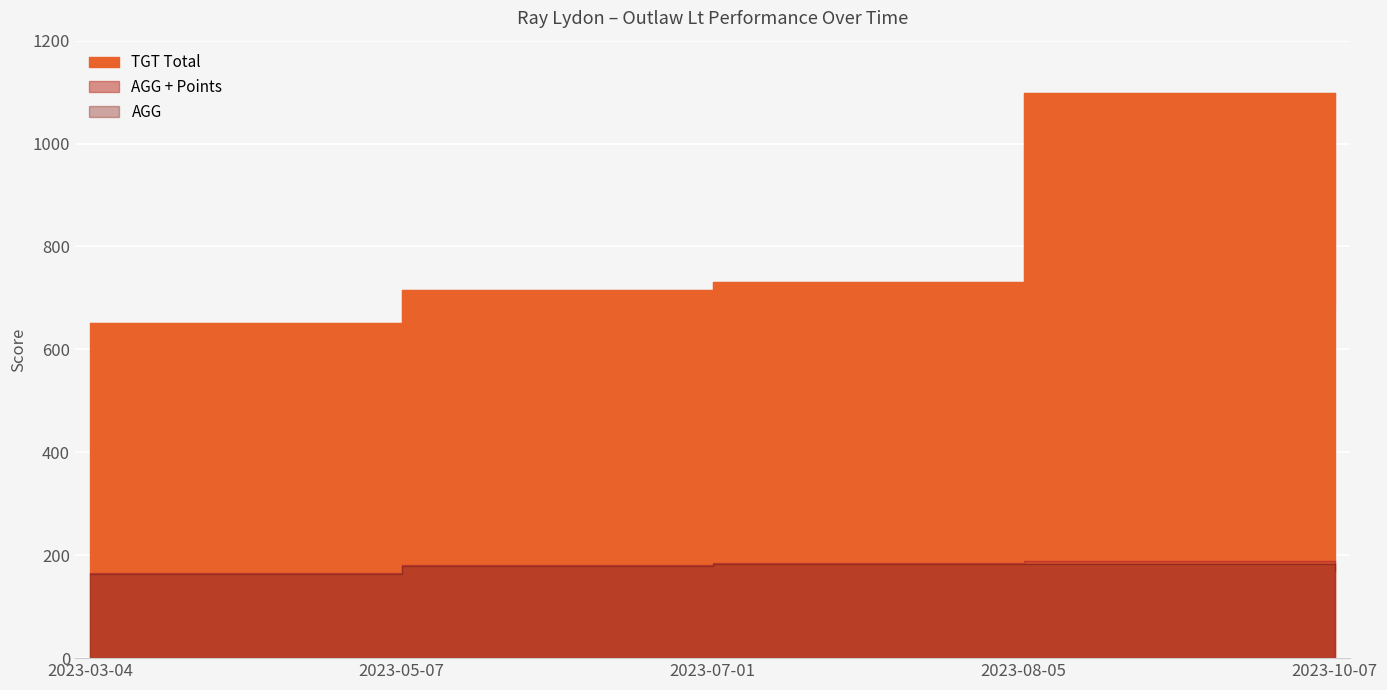

True or false: AGG and TGT Total intersect in this chart.

False